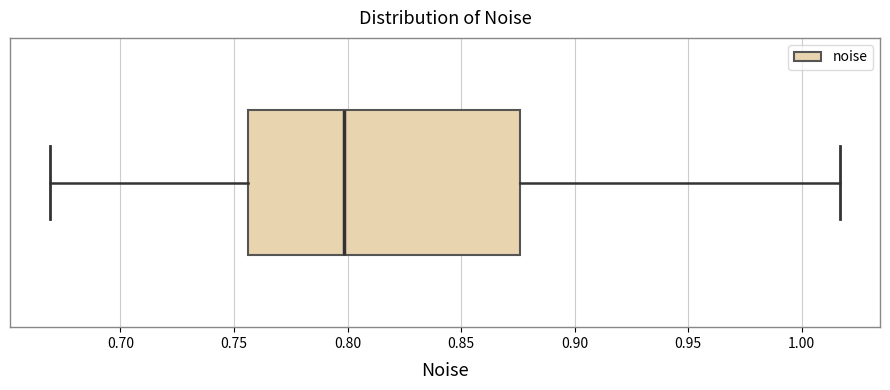

Transcribe this box plot: give where the median line is, the range the box spans, and where the two whiskers end, as read against the x-axis. The values are not printed on the chart, so give them approximately, as read against the axis.

median 0.800, box 0.755 to 0.875, whiskers 0.670 to 1.015